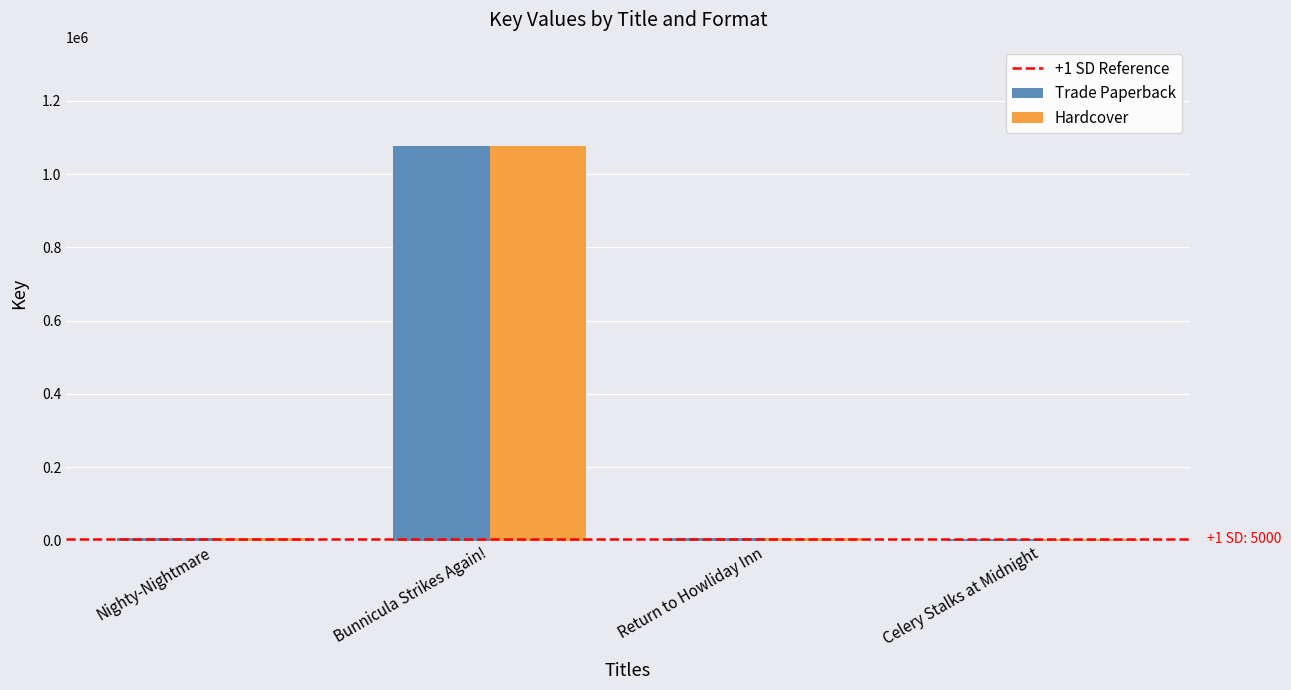

At which label is Trade Paperback closest to 541736?

Nighty-Nightmare